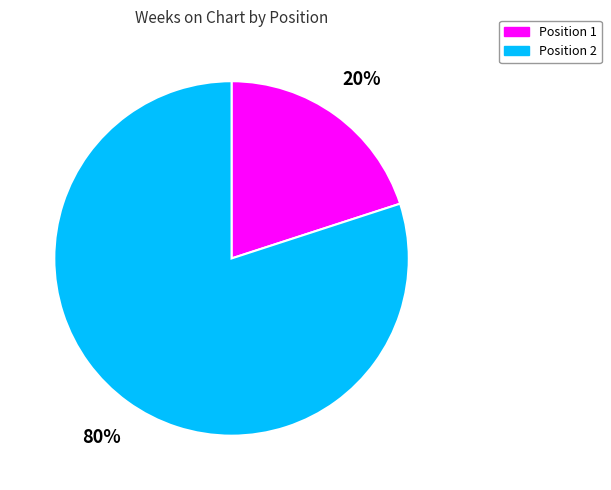

To the nearest percent, what is the difference between the largest and smallest slice percentages?

60%